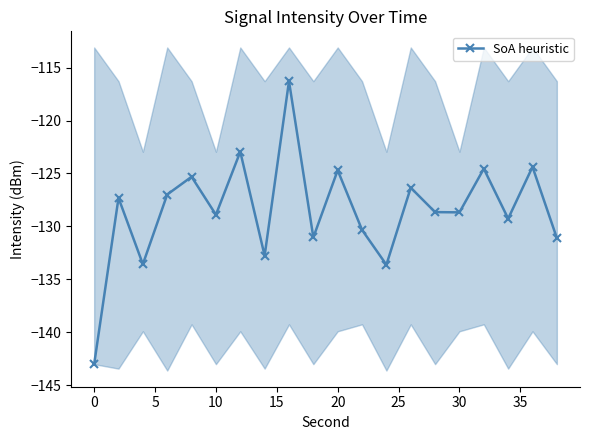

In SoA heuristic, how many points are lower than both neighbors (excluding endpoints)?

7